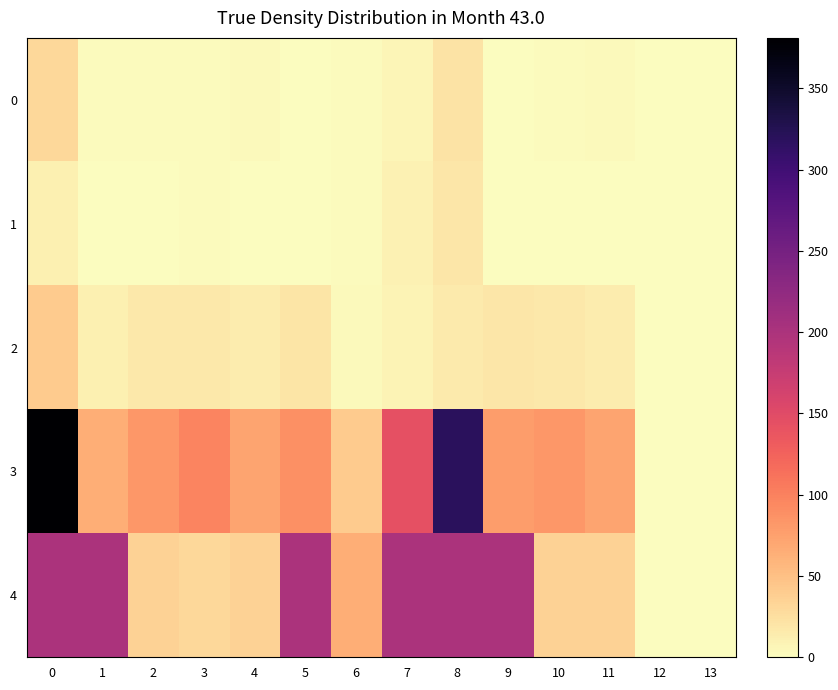

Reading right to left, list all the values displayed in this chart.

0: 13=0.0	12=0.0	11=3.0	10=2.7	9=0.0	8=21.0	7=7.4	6=2.0	5=0.0	4=3.0	3=2.2	2=2.7	1=1.6	0=30.0
1: 13=0.0	12=0.0	11=0.5	10=0.3	9=0.0	8=19.0	7=9.1	6=2.4	5=0.0	4=0.5	3=2.6	2=0.3	1=1.3	0=11.0
2: 13=0.0	12=0.0	11=14.0	10=17.0	9=18.0	8=16.0	7=8.0	6=3.3	5=19.6	4=14.0	3=16.7	2=17.2	1=11.5	0=41.0
3: 13=0.0	12=0.0	11=72.0	10=82.0	9=78.0	8=319.0	7=144.0	6=41.0	5=88.0	4=72.0	3=98.0	2=82.0	1=64.0	0=381.0
4: 13=0.0	12=0.0	11=35.0	10=35.0	9=200.0	8=200.0	7=200.0	6=65.0	5=200.0	4=35.0	3=30.0	2=35.0	1=200.0	0=200.0